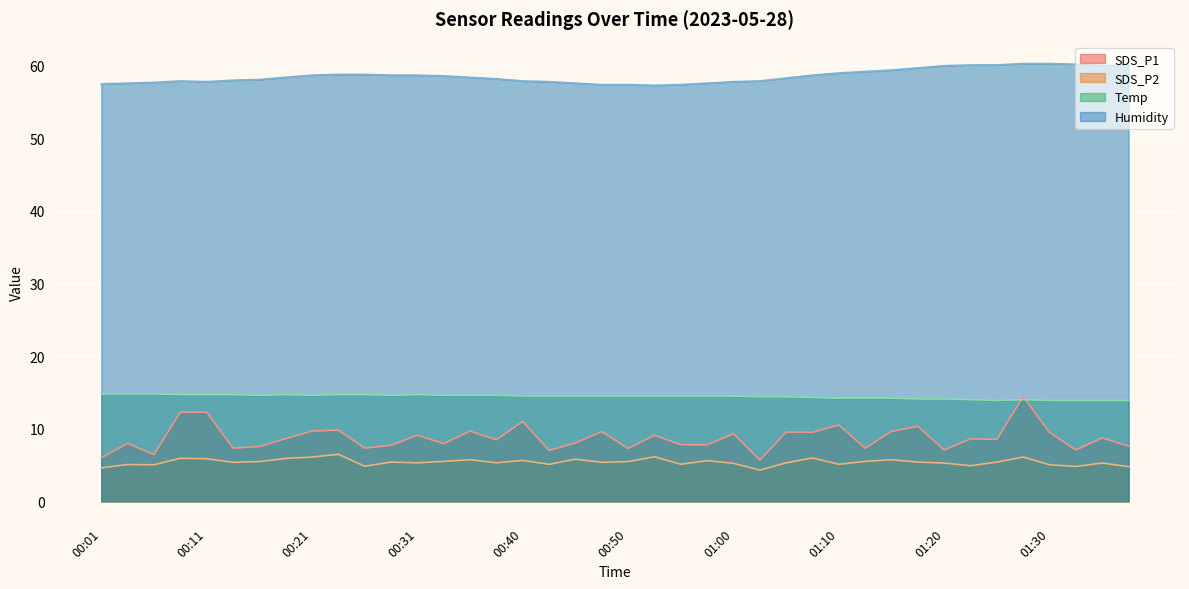

What is the total value across all series at 01:08?

88.5